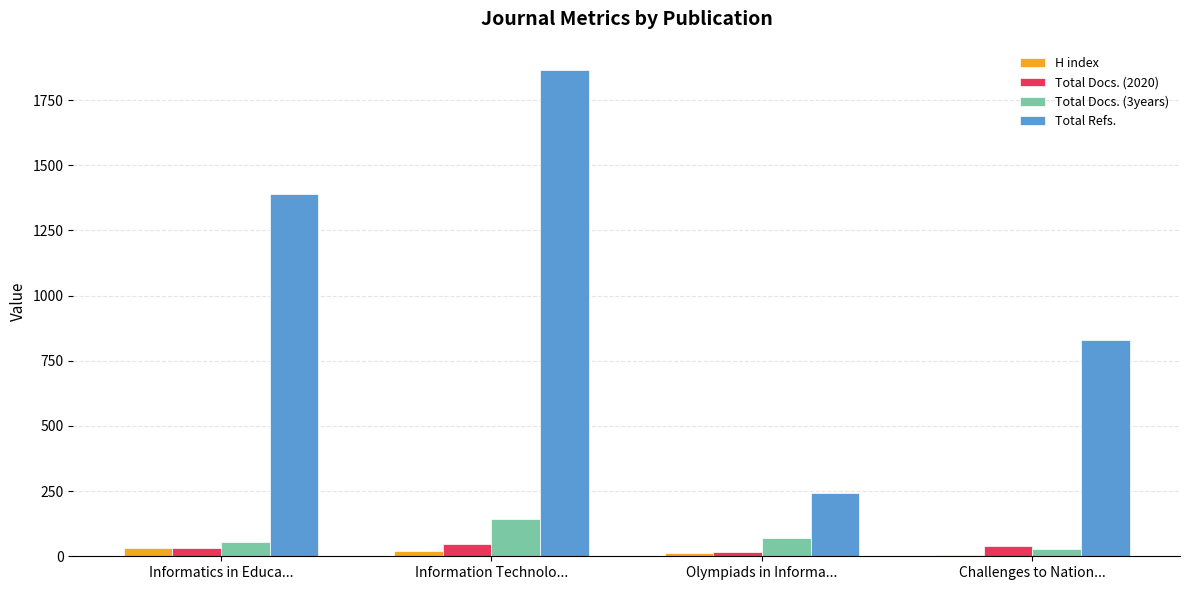

Between Olympiads in Informa... and Challenges to Nation..., which series saw the biggest shift?

Total Refs.